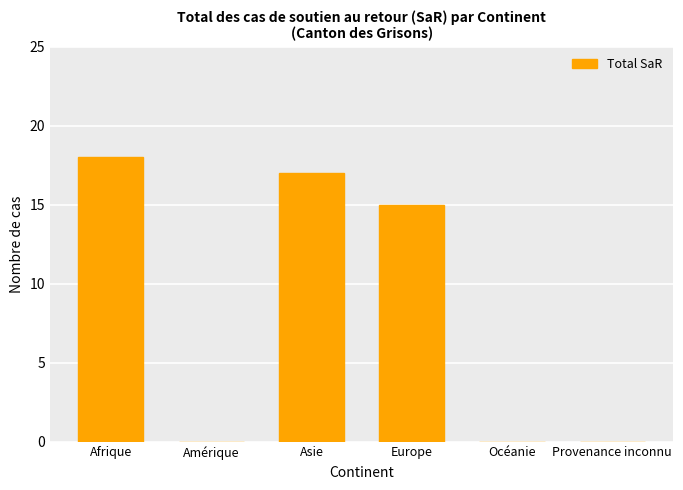

Are the bars horizontal?

No